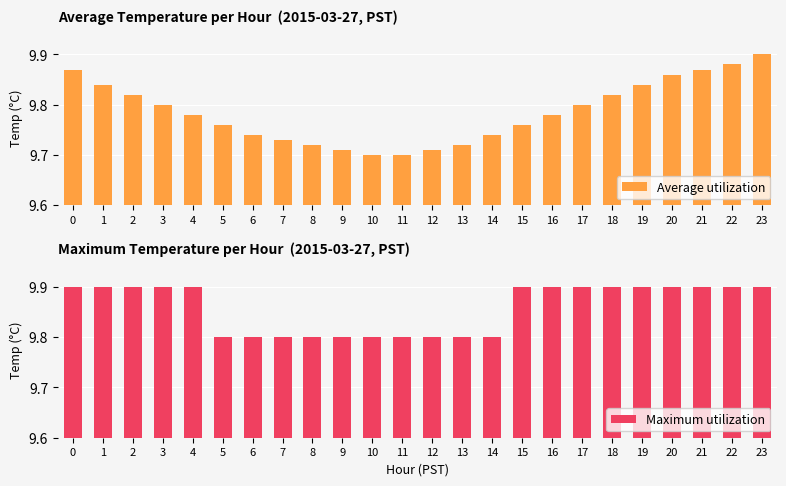

Is the value of Maximum utilization at 4 greater than the value of Average utilization at 1?

Yes